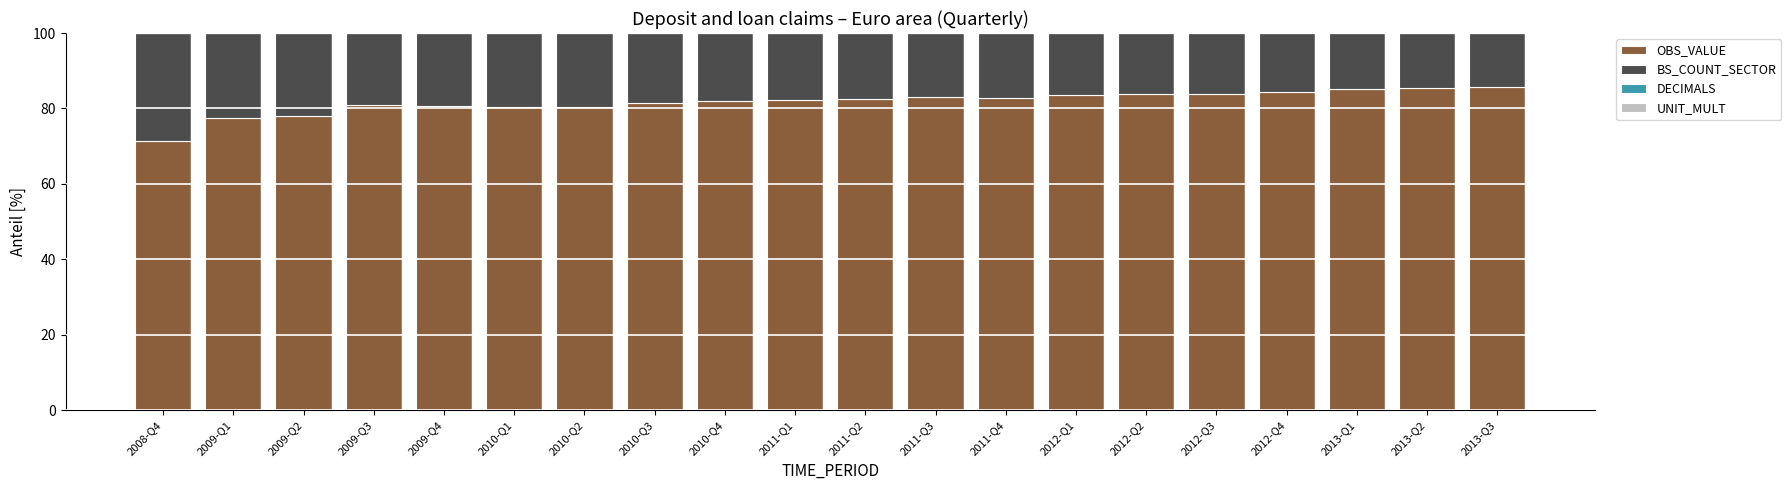

What is the maximum value for OBS_VALUE?

85.7